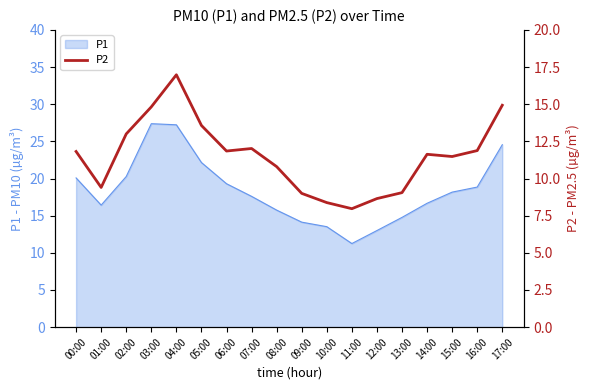

List the labels in order of value, largest first.

04:00, 17:00, 03:00, 05:00, 02:00, 07:00, 16:00, 06:00, 00:00, 14:00, 15:00, 08:00, 01:00, 13:00, 09:00, 12:00, 10:00, 11:00